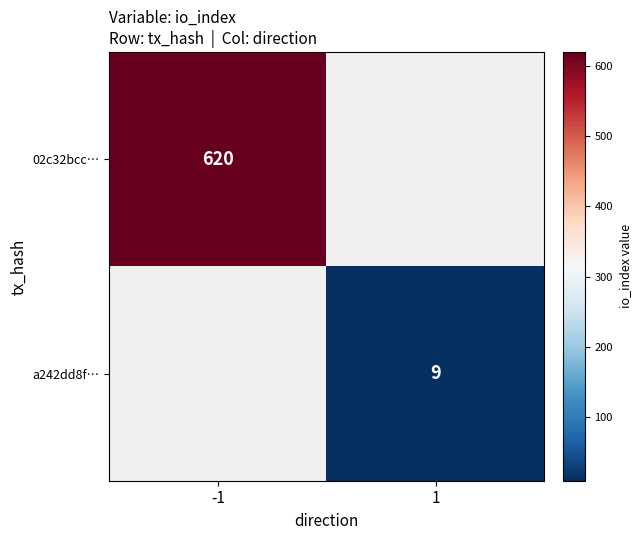

Which has a higher value, 1 or -1?

-1